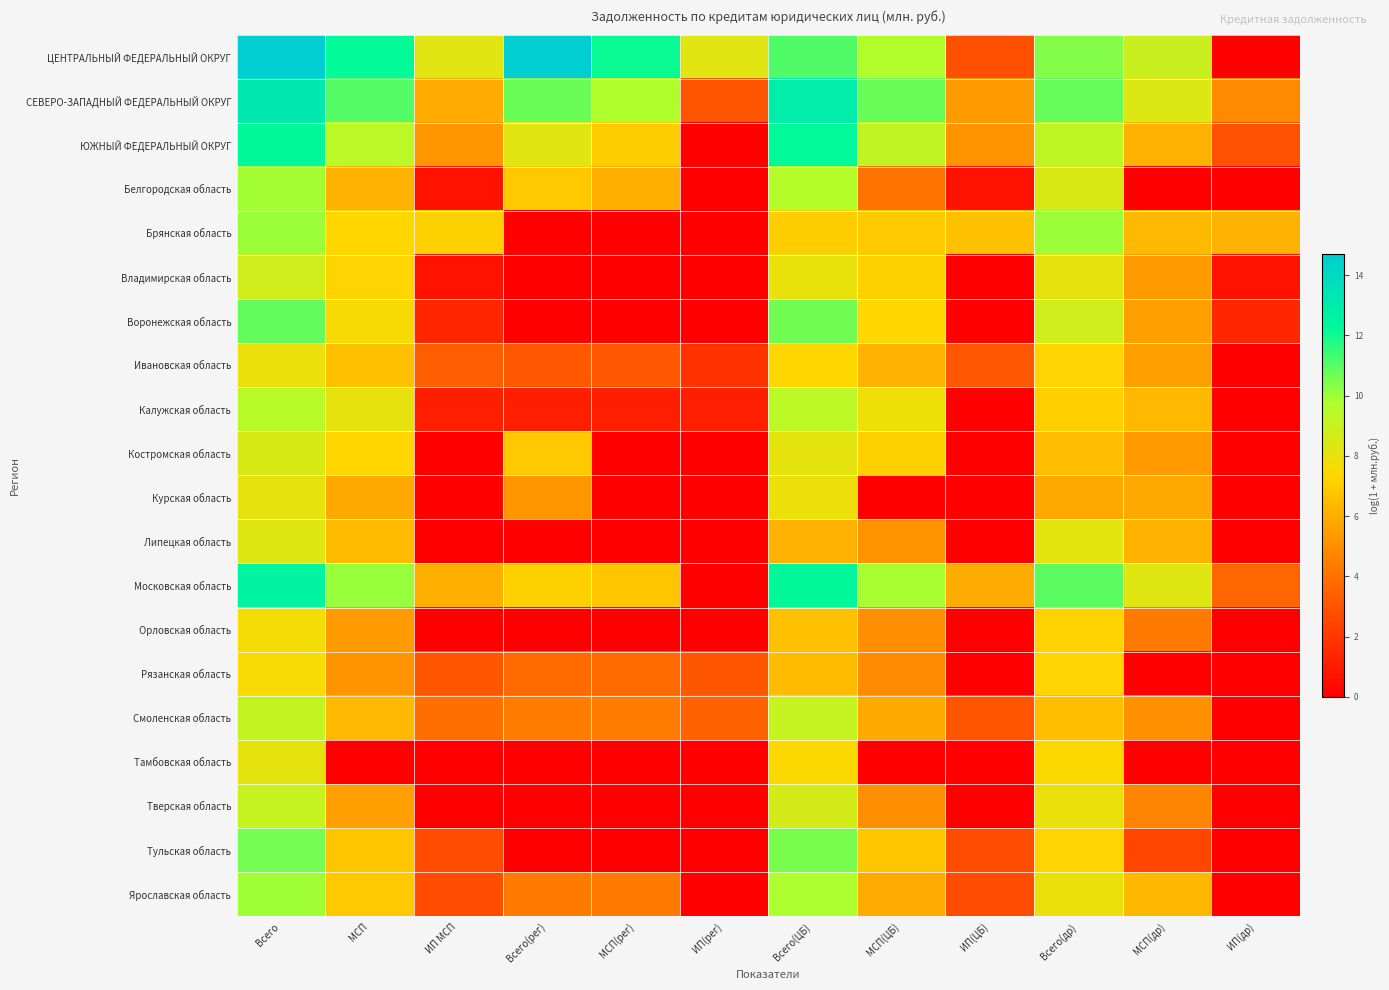

Reading right to left, extract all data points from this chart.

ЦЕНТРАЛЬНЫЙ ФЕДЕРАЛЬНЫЙ ОКРУГ: ИП(др)=0.0	МСП(др)=8.9	Всего(др)=10.4	ИП(ЦБ)=2.8	МСП(ЦБ)=9.6	Всего(ЦБ)=11.1	ИП(рег)=8.3	МСП(рег)=12.1	Всего(рег)=14.7	ИП МСП=8.3	МСП=12.2	Всего=14.7
СЕВЕРО-ЗАПАДНЫЙ ФЕДЕРАЛЬНЫЙ ОКРУГ: ИП(др)=4.9	МСП(др)=8.4	Всего(др)=10.7	ИП(ЦБ)=5.4	МСП(ЦБ)=10.7	Всего(ЦБ)=13.0	ИП(рег)=3.0	МСП(рег)=9.7	Всего(рег)=10.7	ИП МСП=5.9	МСП=11.1	Всего=13.2
ЮЖНЫЙ ФЕДЕРАЛЬНЫЙ ОКРУГ: ИП(др)=2.9	МСП(др)=6.2	Всего(др)=9.3	ИП(ЦБ)=5.2	МСП(ЦБ)=9.2	Всего(ЦБ)=12.2	ИП(рег)=0.0	МСП(рег)=7.0	Всего(рег)=8.2	ИП МСП=5.3	МСП=9.4	Всего=12.3
Белгородская область: ИП(др)=0.0	МСП(др)=0.0	Всего(др)=8.5	ИП(ЦБ)=0.7	МСП(ЦБ)=4.1	Всего(ЦБ)=9.6	ИП(рег)=0.0	МСП(рег)=6.0	Всего(рег)=6.9	ИП МСП=0.7	МСП=6.2	Всего=9.9
Брянская область: ИП(др)=6.2	МСП(др)=6.4	Всего(др)=10.0	ИП(ЦБ)=6.6	МСП(ЦБ)=6.9	Всего(ЦБ)=7.0	ИП(рег)=0.0	МСП(рег)=0.0	Всего(рег)=0.0	ИП МСП=7.1	МСП=7.4	Всего=10.0
Владимирская область: ИП(др)=0.7	МСП(др)=5.4	Всего(др)=8.2	ИП(ЦБ)=0.0	МСП(ЦБ)=7.1	Всего(ЦБ)=8.0	ИП(рег)=0.0	МСП(рег)=0.0	Всего(рег)=0.0	ИП МСП=0.7	МСП=7.3	Всего=8.8
Воронежская область: ИП(др)=1.4	МСП(др)=5.5	Всего(др)=8.7	ИП(ЦБ)=0.0	МСП(ЦБ)=7.4	Всего(ЦБ)=10.7	ИП(рег)=0.0	МСП(рег)=0.0	Всего(рег)=0.0	ИП МСП=1.4	МСП=7.5	Всего=10.8
Ивановская область: ИП(др)=0.0	МСП(др)=5.6	Всего(др)=7.2	ИП(ЦБ)=3.1	МСП(ЦБ)=6.2	Всего(ЦБ)=7.3	ИП(рег)=1.8	МСП(рег)=3.1	Всего(рег)=3.1	ИП МСП=3.3	МСП=6.6	Всего=8.0
Калужская область: ИП(др)=0.0	МСП(др)=6.4	Всего(др)=7.1	ИП(ЦБ)=0.0	МСП(ЦБ)=7.8	Всего(ЦБ)=9.3	ИП(рег)=1.1	МСП(рег)=1.1	Всего(рег)=1.1	ИП МСП=1.1	МСП=8.0	Всего=9.4
Костромская область: ИП(др)=0.0	МСП(др)=5.4	Всего(др)=6.5	ИП(ЦБ)=0.0	МСП(ЦБ)=7.2	Всего(ЦБ)=8.1	ИП(рег)=0.0	МСП(рег)=0.0	Всего(рег)=6.9	ИП МСП=0.0	МСП=7.3	Всего=8.5
Курская область: ИП(др)=0.0	МСП(др)=5.8	Всего(др)=5.8	ИП(ЦБ)=0.0	МСП(ЦБ)=0.0	Всего(ЦБ)=7.9	ИП(рег)=0.0	МСП(рег)=0.0	Всего(рег)=5.3	ИП МСП=0.0	МСП=5.8	Всего=8.1
Липецкая область: ИП(др)=0.0	МСП(др)=6.2	Всего(др)=8.2	ИП(ЦБ)=0.0	МСП(ЦБ)=5.2	Всего(ЦБ)=6.1	ИП(рег)=0.0	МСП(рег)=0.0	Всего(рег)=0.0	ИП МСП=0.0	МСП=6.5	Всего=8.3
Московская область: ИП(др)=3.6	МСП(др)=8.3	Всего(др)=10.9	ИП(ЦБ)=5.9	МСП(ЦБ)=9.8	Всего(ЦБ)=12.3	ИП(рег)=0.0	МСП(рег)=6.8	Всего(рег)=7.1	ИП МСП=6.0	МСП=10.1	Всего=12.5
Орловская область: ИП(др)=0.0	МСП(др)=4.3	Всего(др)=7.2	ИП(ЦБ)=0.0	МСП(ЦБ)=5.0	Всего(ЦБ)=6.6	ИП(рег)=0.0	МСП(рег)=0.0	Всего(рег)=0.0	ИП МСП=0.0	МСП=5.4	Всего=7.7
Рязанская область: ИП(др)=0.0	МСП(др)=0.0	Всего(др)=7.2	ИП(ЦБ)=0.0	МСП(ЦБ)=4.9	Всего(ЦБ)=6.5	ИП(рег)=3.1	МСП(рег)=3.7	Всего(рег)=3.7	ИП МСП=3.1	МСП=5.2	Всего=7.6
Смоленская область: ИП(др)=0.0	МСП(др)=5.1	Всего(др)=6.6	ИП(ЦБ)=3.0	МСП(ЦБ)=5.9	Всего(ЦБ)=9.1	ИП(рег)=3.5	МСП(рег)=4.4	Всего(рег)=4.4	ИП МСП=4.0	МСП=6.4	Всего=9.1
Тамбовская область: ИП(др)=0.0	МСП(др)=0.0	Всего(др)=7.4	ИП(ЦБ)=0.0	МСП(ЦБ)=0.0	Всего(ЦБ)=7.5	ИП(рег)=0.0	МСП(рег)=0.0	Всего(рег)=0.0	ИП МСП=0.0	МСП=0.0	Всего=8.1
Тверская область: ИП(др)=0.0	МСП(др)=4.7	Всего(др)=8.0	ИП(ЦБ)=0.0	МСП(ЦБ)=5.0	Всего(ЦБ)=8.6	ИП(рег)=0.0	МСП(рег)=0.0	Всего(рег)=0.0	ИП МСП=0.0	МСП=5.5	Всего=9.0
Тульская область: ИП(др)=0.0	МСП(др)=2.5	Всего(др)=7.2	ИП(ЦБ)=2.7	МСП(ЦБ)=6.8	Всего(ЦБ)=10.6	ИП(рег)=0.0	МСП(рег)=0.0	Всего(рег)=0.0	ИП МСП=2.7	МСП=6.8	Всего=10.6
Ярославская область: ИП(др)=0.0	МСП(др)=6.4	Всего(др)=7.9	ИП(ЦБ)=2.7	МСП(ЦБ)=5.9	Всего(ЦБ)=9.8	ИП(рег)=0.0	МСП(рег)=4.3	Всего(рег)=4.3	ИП МСП=2.7	МСП=6.9	Всего=10.0